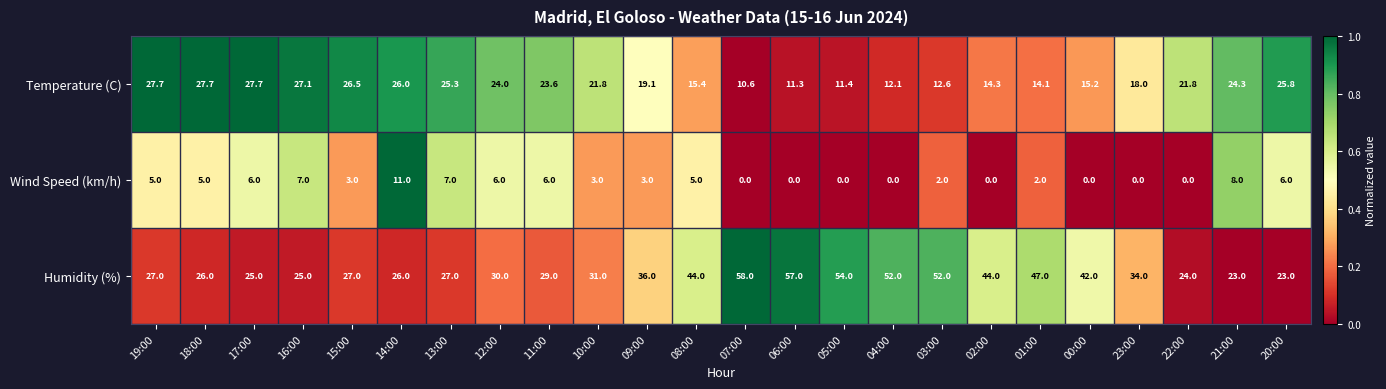

Which series has the widest spread of values?

Humidity (%)